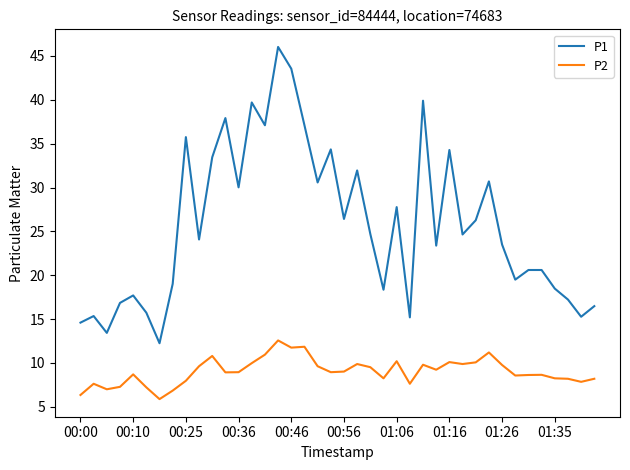

What is the smallest value displayed?

5.9